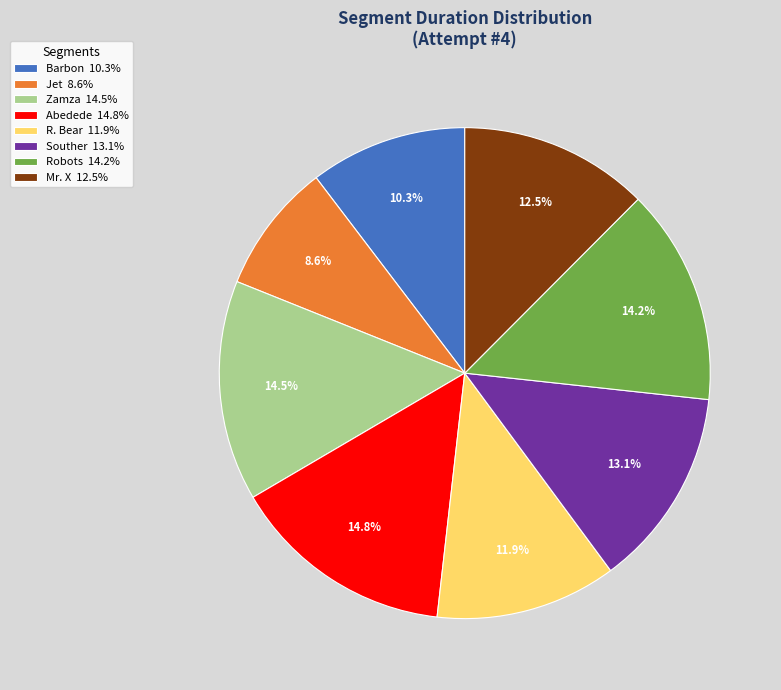

Which category has the smallest portion of the pie?

Jet